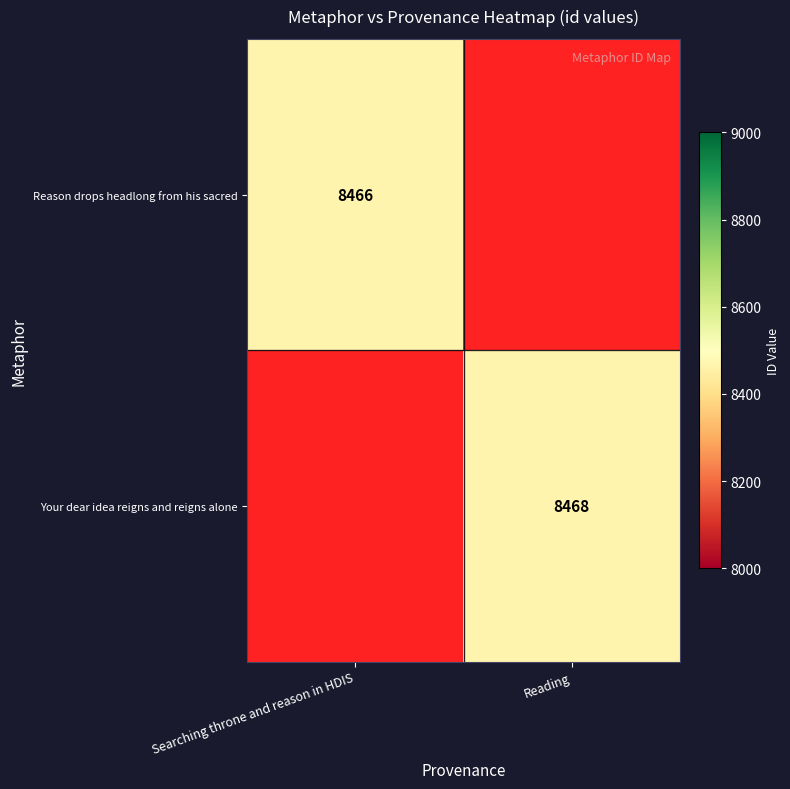

How many series are shown in this chart?

2